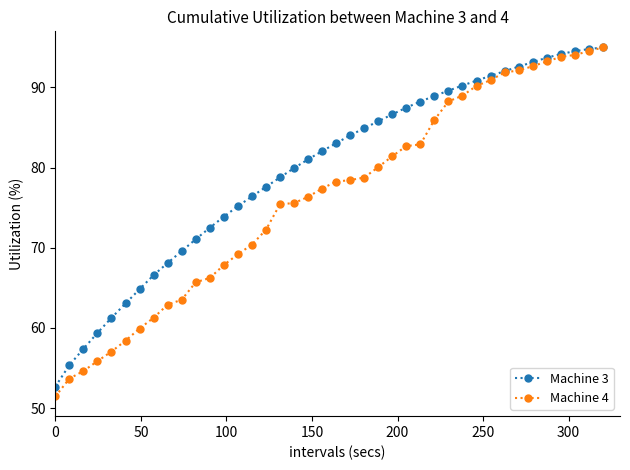

Which series has the largest total across all categories?

Machine 3